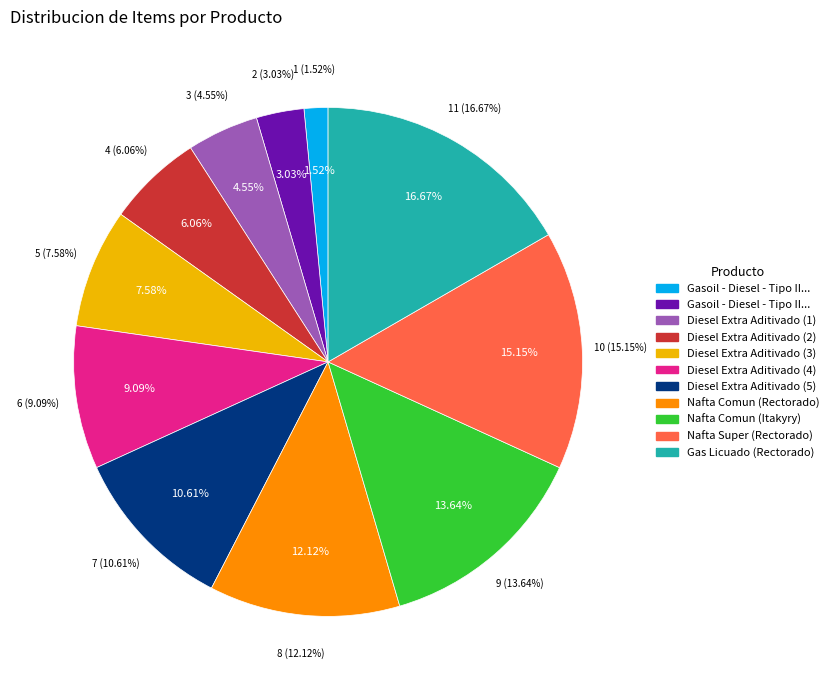

What is the smallest slice in the pie chart?

Gasoil - Diesel - Tipo III (CDE)